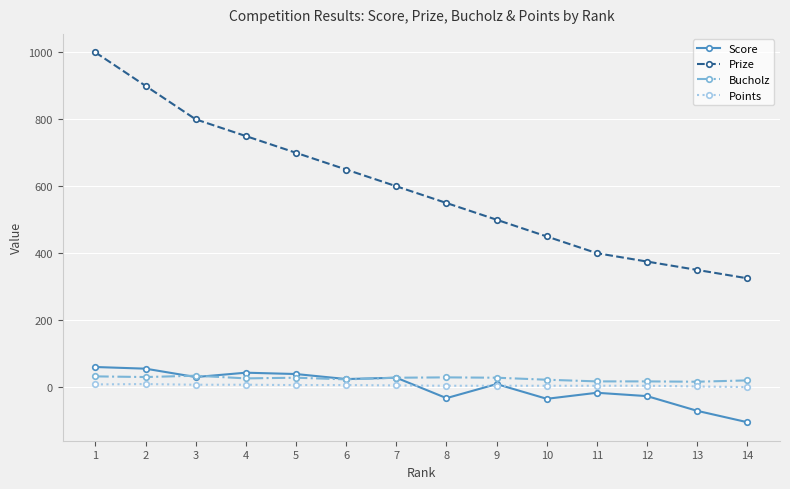

True or false: Prize has more than 1 points higher than both neighbors.

False